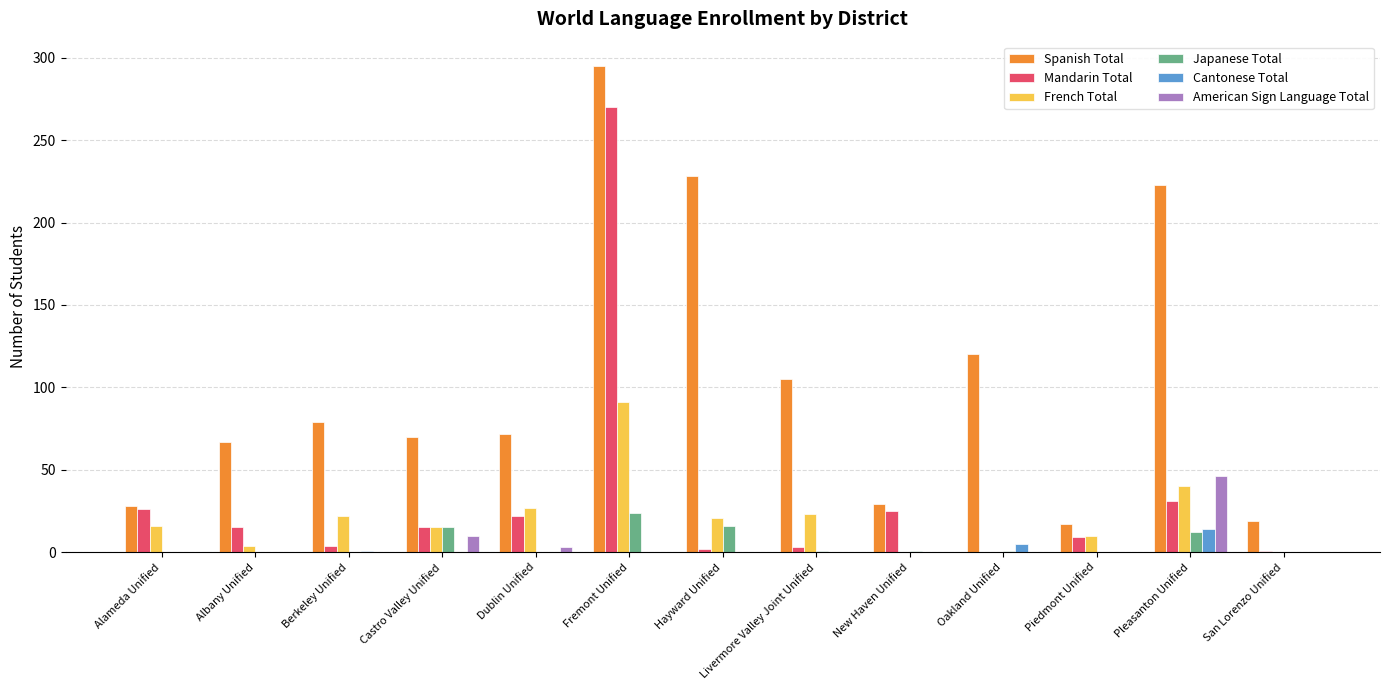

The Cantonese Total series shows 0 at Alameda Unified. True or false?

True